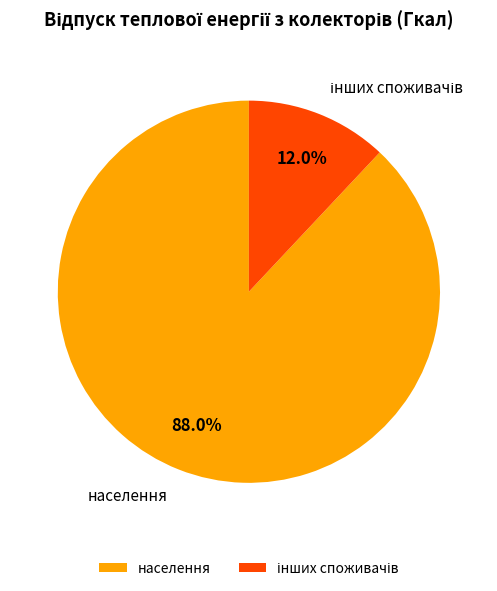

How many segments does this pie chart have?

2